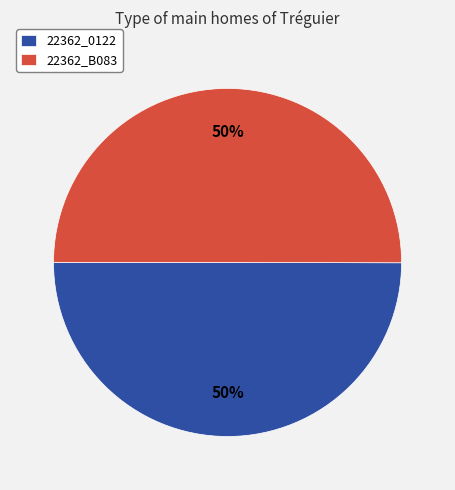

What is the ratio of the value at 22362_0122 to the value at 22362_B083?

1.0